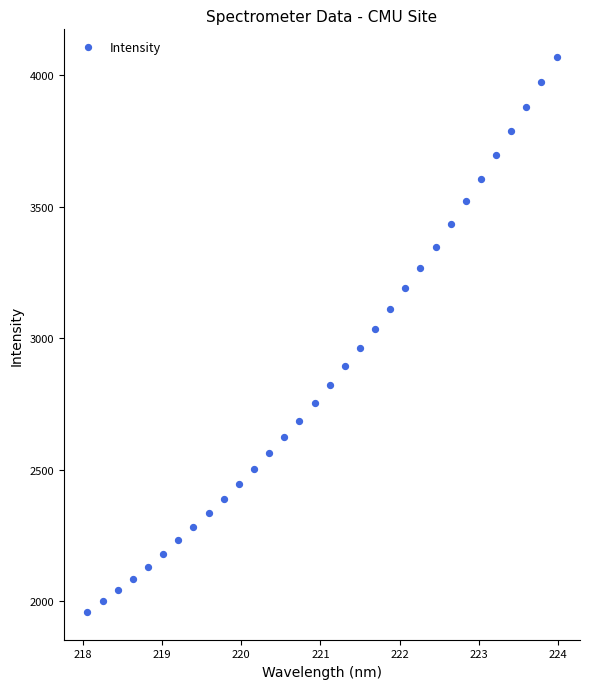

What is the range of X values (max minus min)?

5.9